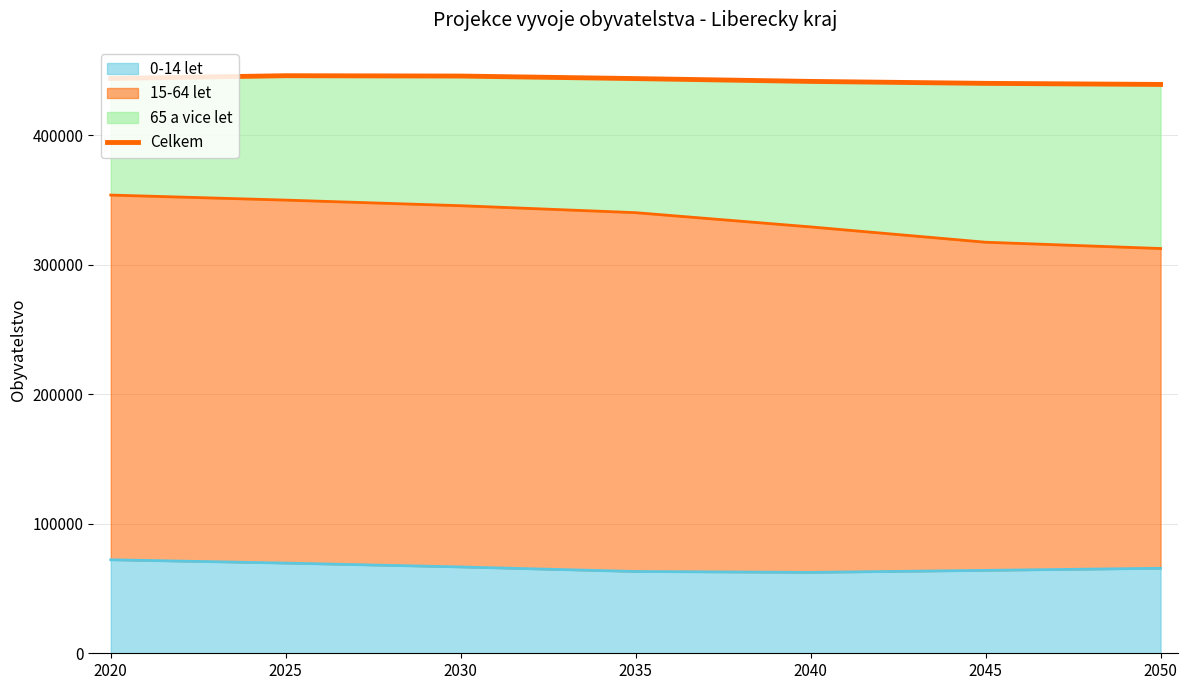

What is the difference between the maximum and second lowest values?

5901.4